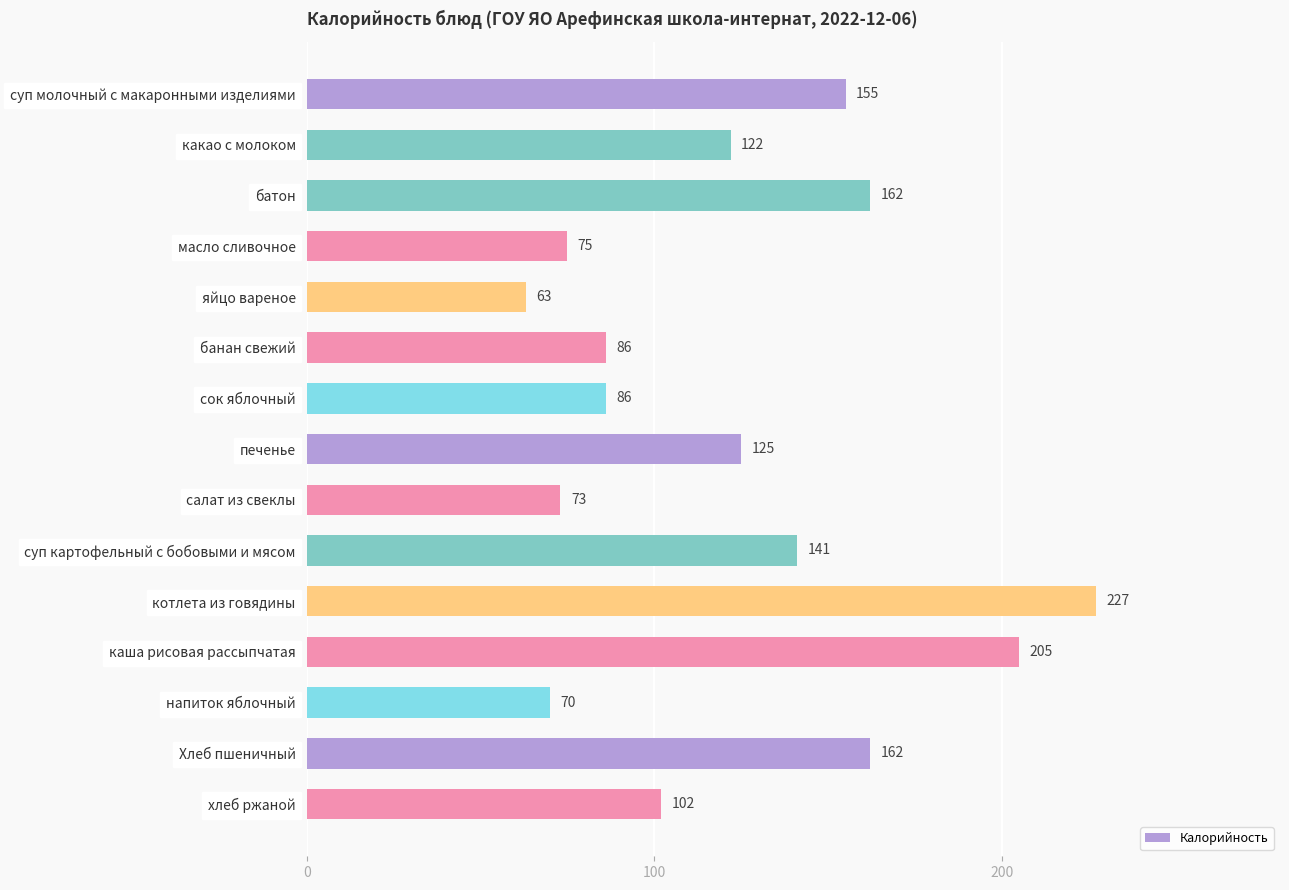

What position from the top is яйцо вареное?

5